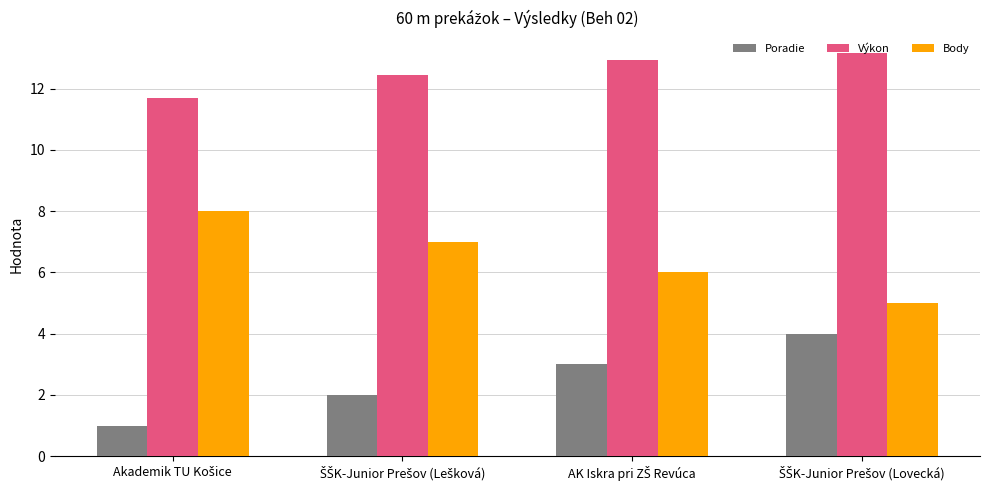

How many values in the Poradie series are below 3?

2